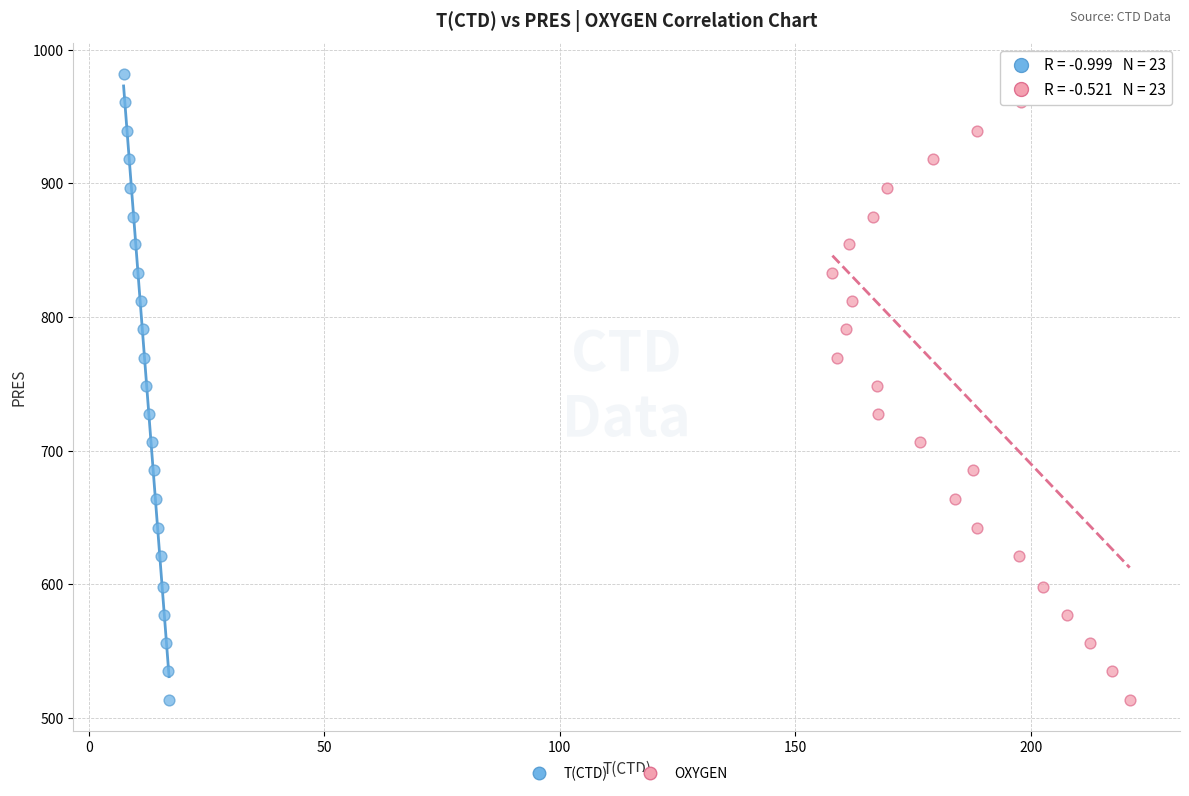

What are all the series names shown in the legend?

T(CTD), OXYGEN